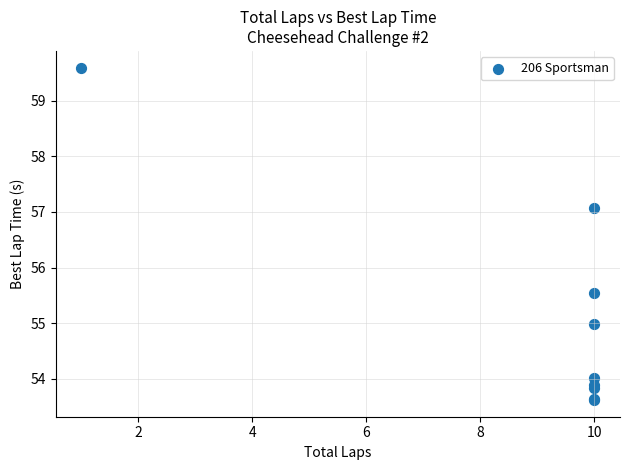

What Y value in the scatter plot is closest to 56?

55.5